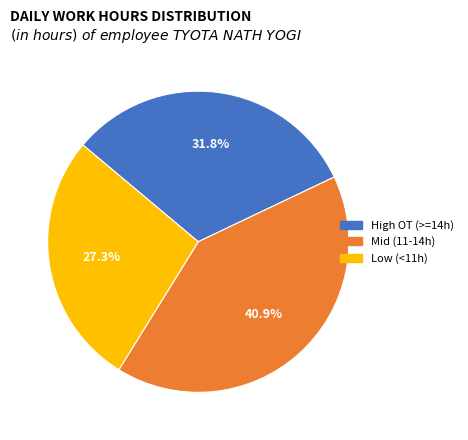

Between High OT (>=14h) and Low (<11h), which is larger?

High OT (>=14h)